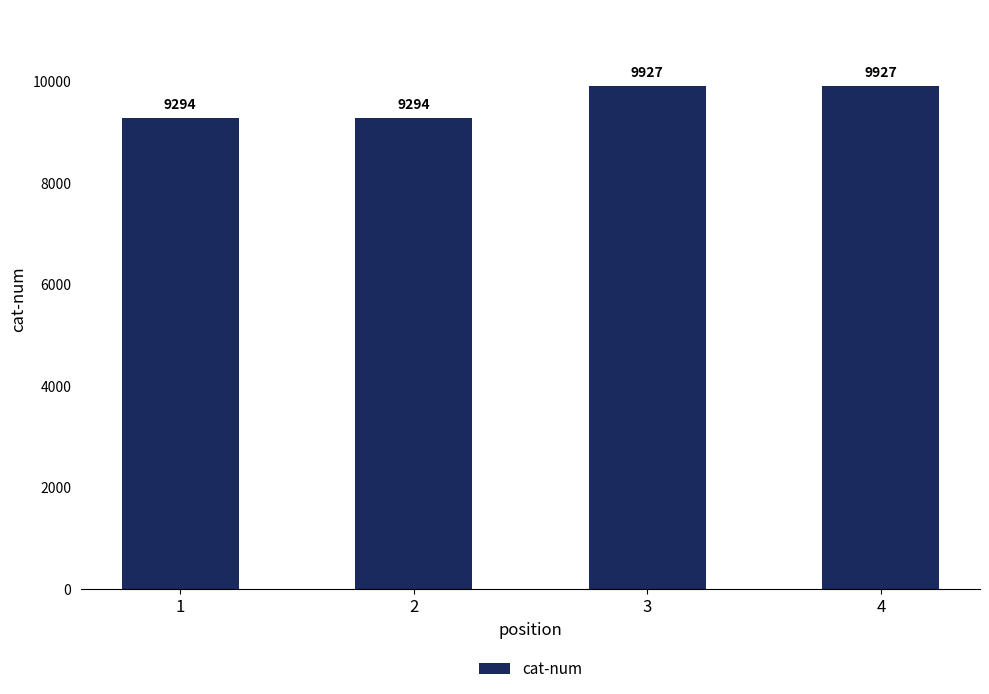

What is the greatest value displayed?

9927